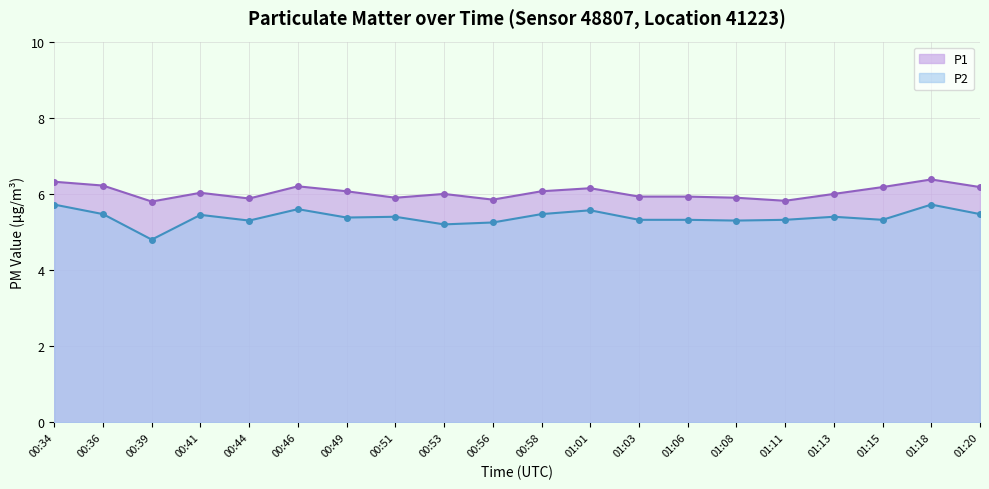

At which category does P2 reach its first local valley?

00:39